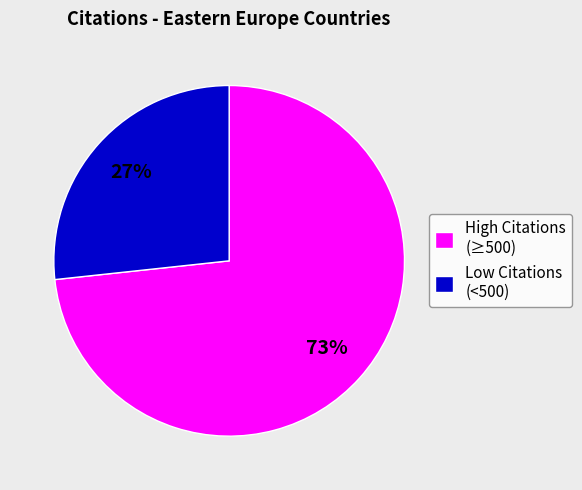

How many segments does this pie chart have?

2